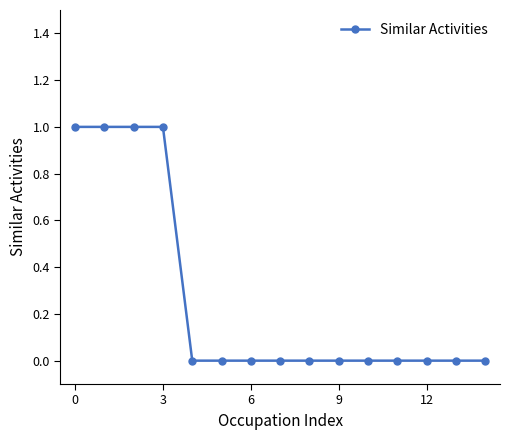

What is the sum of all values?

4